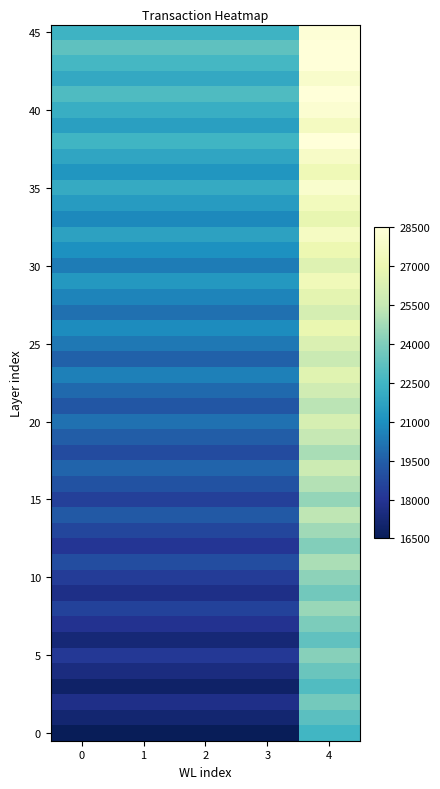

Count the number of categories in the chart.

5